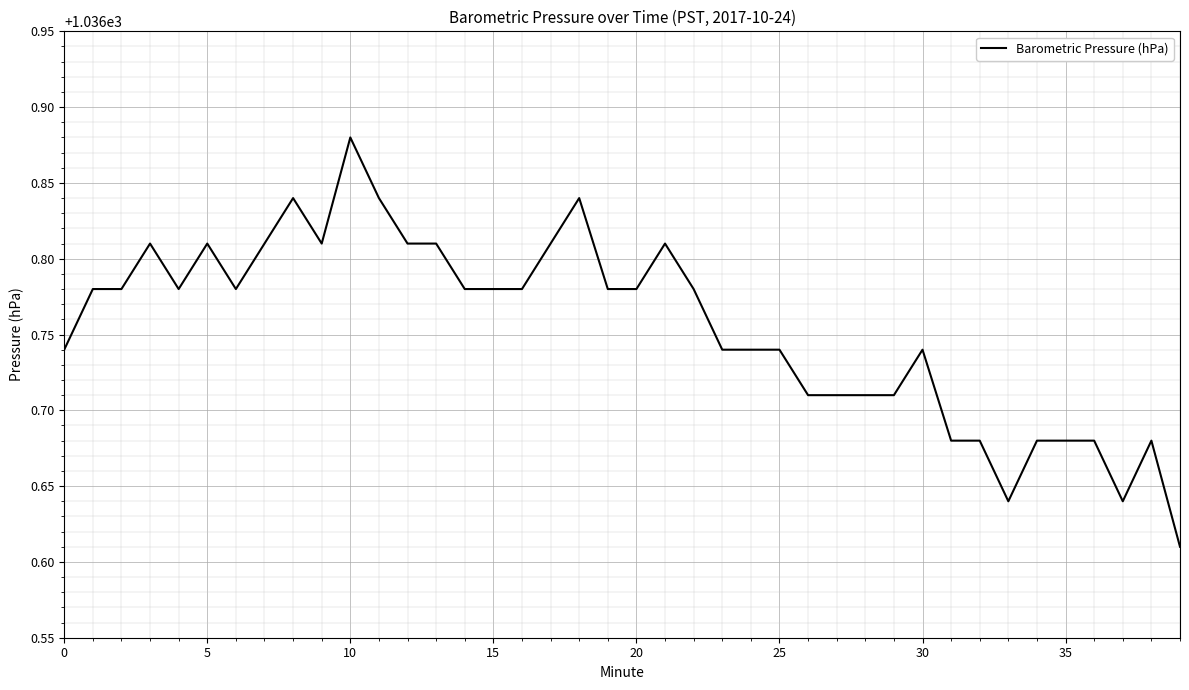

What is the label of the 18th point from the left?

17